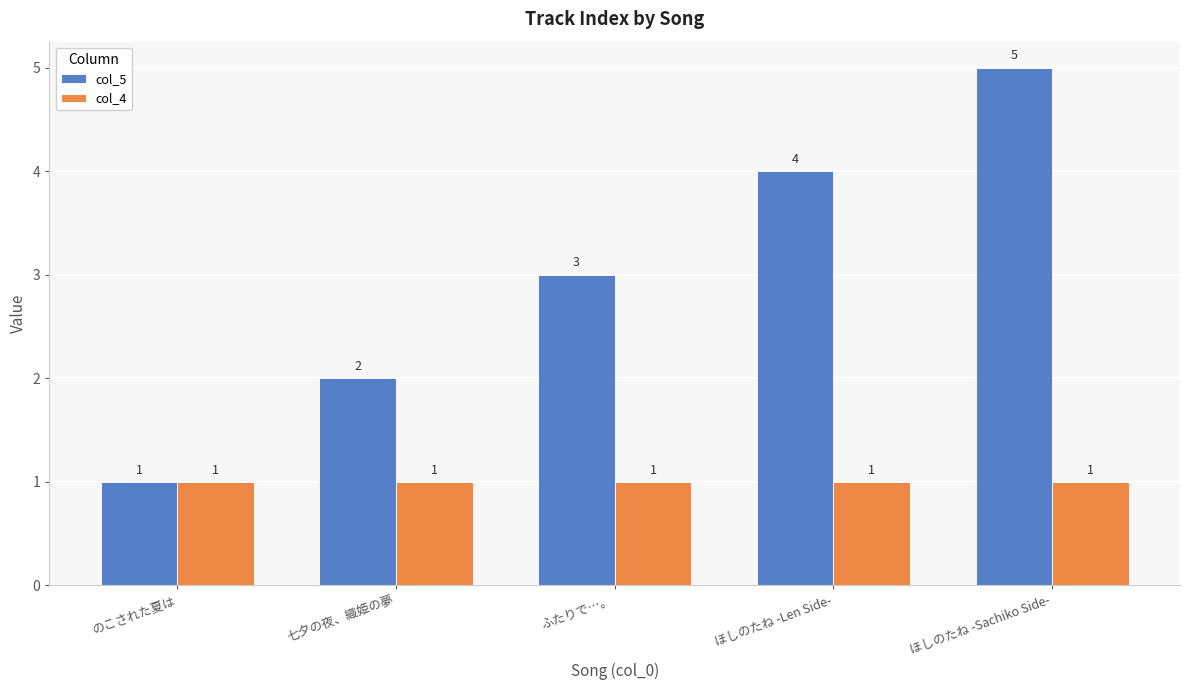

Count the number of data series in this chart.

2